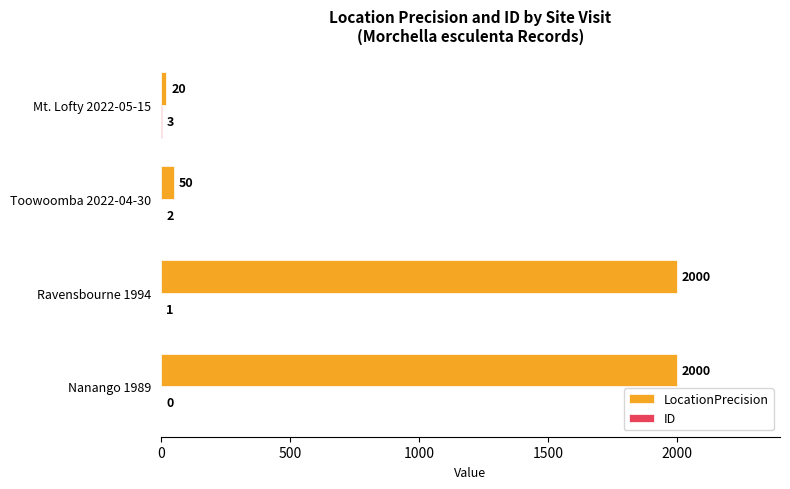

At which category is the sum across all series the highest?

Ravensbourne 1994